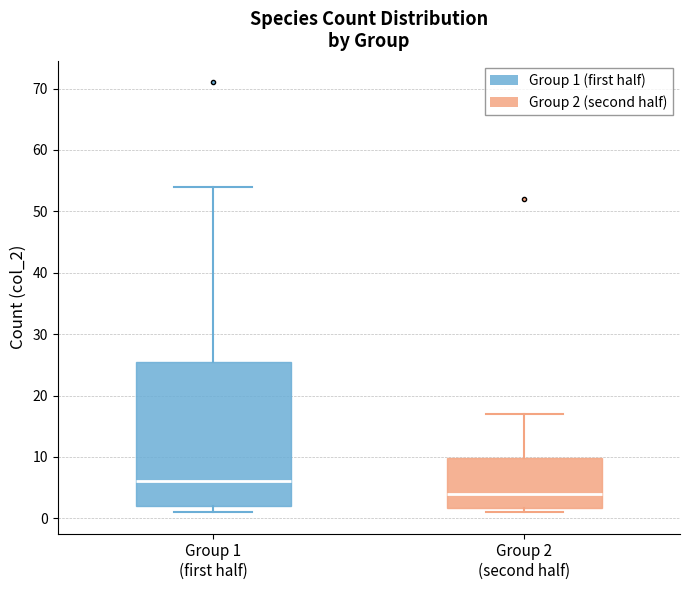

Which box has the highest median line?

Group 1 (first half)